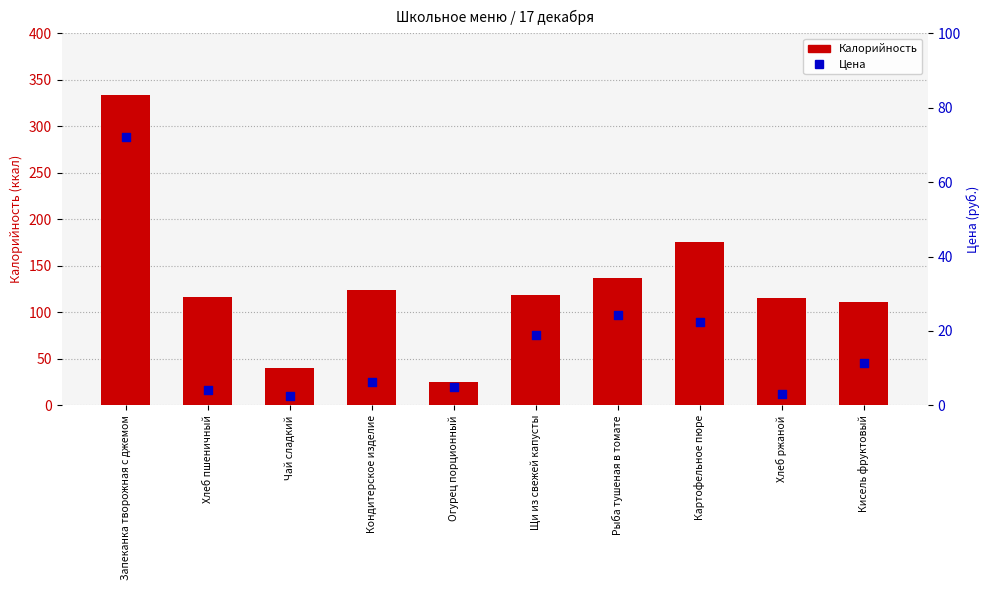

What is the total value across all series at Чай сладкий?

42.6